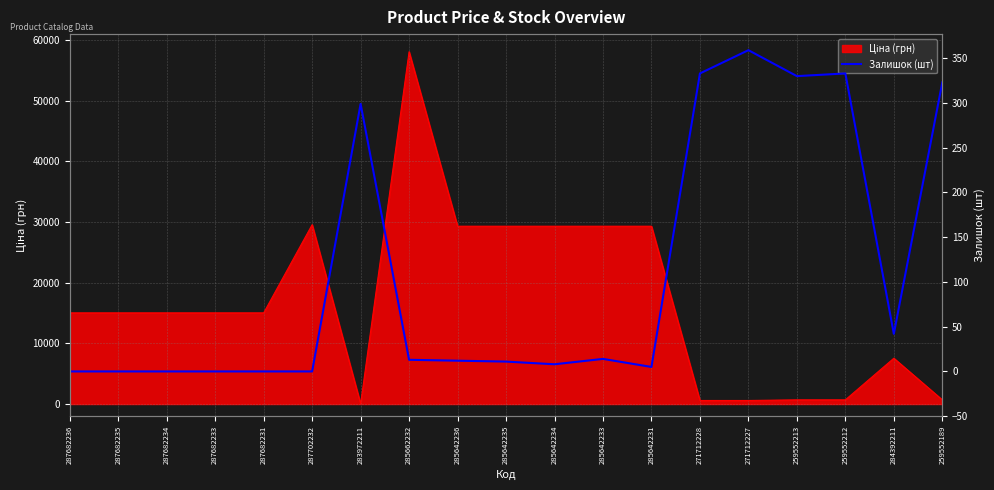

Reading left to right, list all the values displayed in this chart.

0	0	0	0	0	0	299	13	12	11	8	14	5	333	359	330	333	42	323